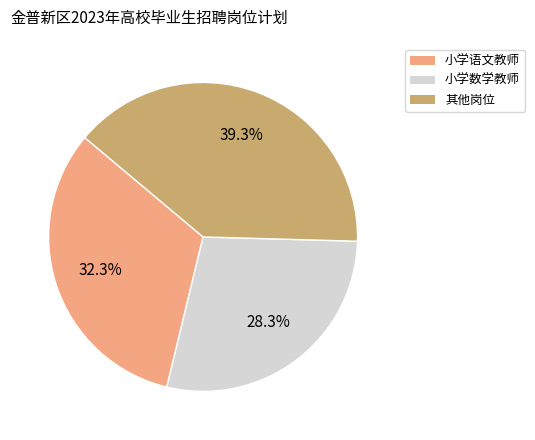

Is there any slice that represents more than half of the pie?

No